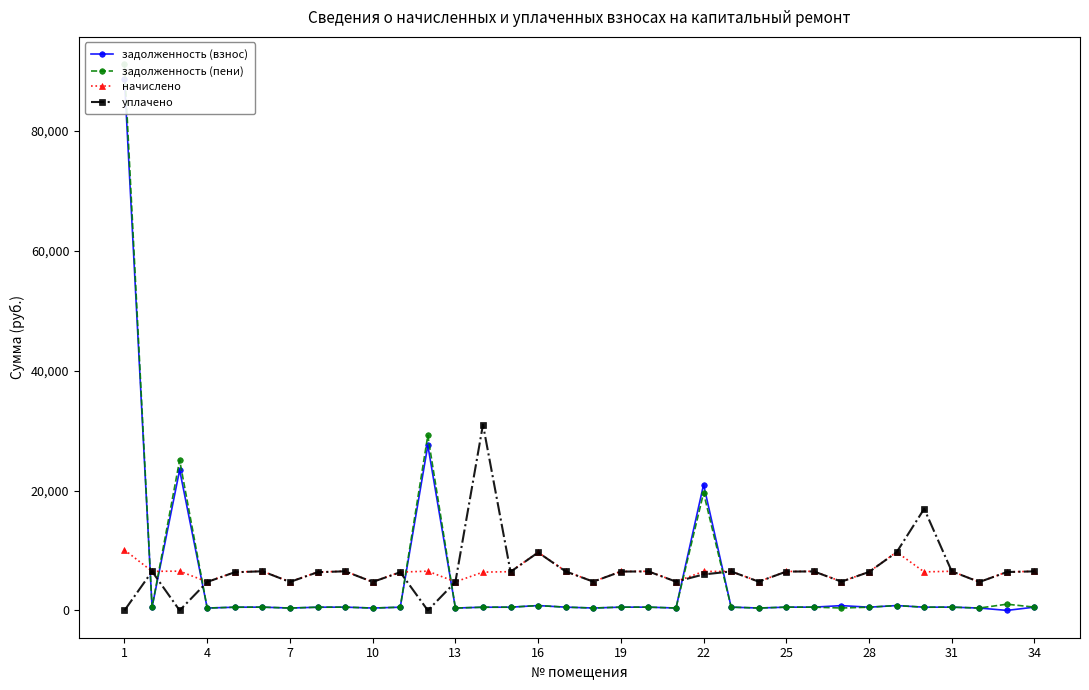

At which category does the chart reach its peak across all series?

1